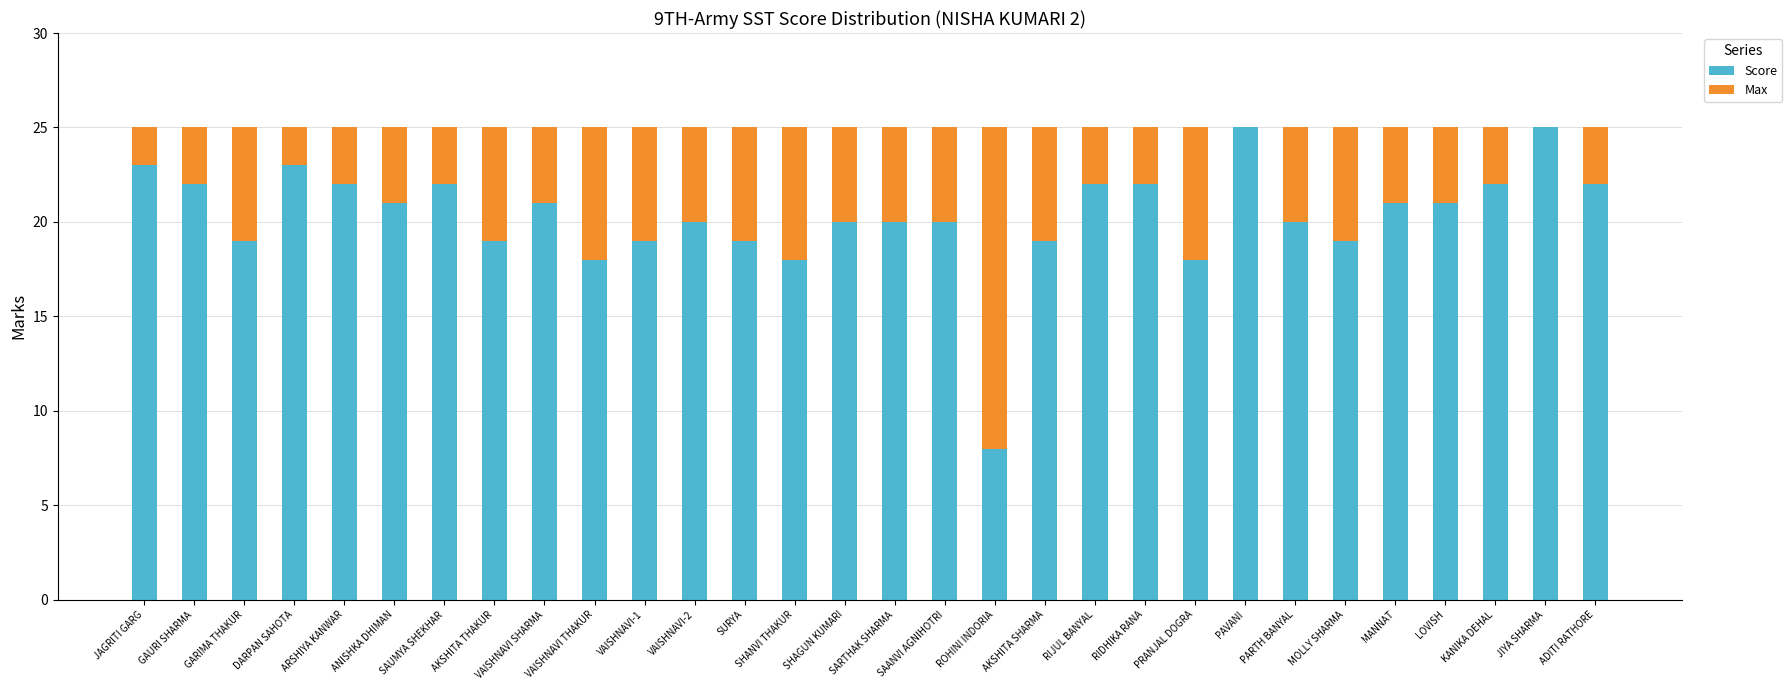

What is the total value across all series at ARSHIYA KANWAR?

25